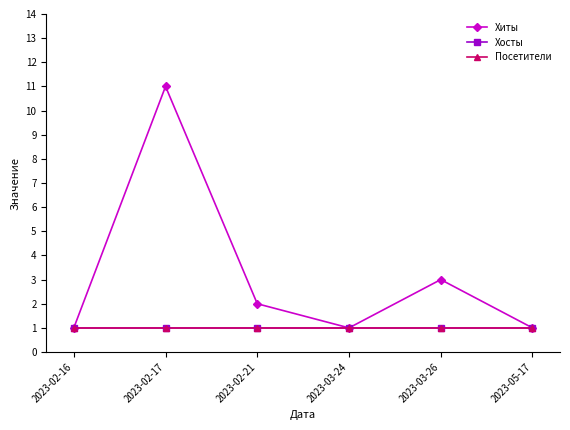

At which category is the sum across all series the highest?

2023-02-17